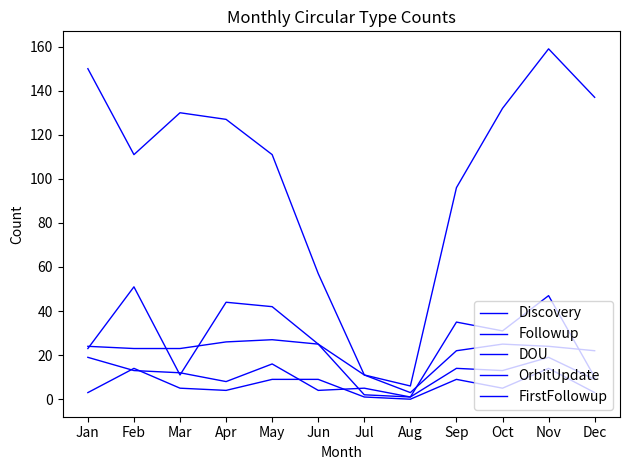

Reading left to right, extract all data points from this chart.

Discovery: Jan=150	Feb=111	Mar=130	Apr=127	May=111	Jun=57	Jul=11	Aug=6	Sep=96	Oct=132	Nov=159	Dec=137
Followup: Jan=23	Feb=51	Mar=11	Apr=44	May=42	Jun=25	Jul=2	Aug=1	Sep=35	Oct=31	Nov=47	Dec=10
DOU: Jan=24	Feb=23	Mar=23	Apr=26	May=27	Jun=25	Jul=11	Aug=3	Sep=22	Oct=25	Nov=24	Dec=22
OrbitUpdate: Jan=19	Feb=13	Mar=12	Apr=8	May=16	Jun=4	Jul=5	Aug=1	Sep=14	Oct=13	Nov=19	Dec=9
FirstFollowup: Jan=3	Feb=14	Mar=5	Apr=4	May=9	Jun=9	Jul=1	Aug=0	Sep=9	Oct=5	Nov=14	Dec=3